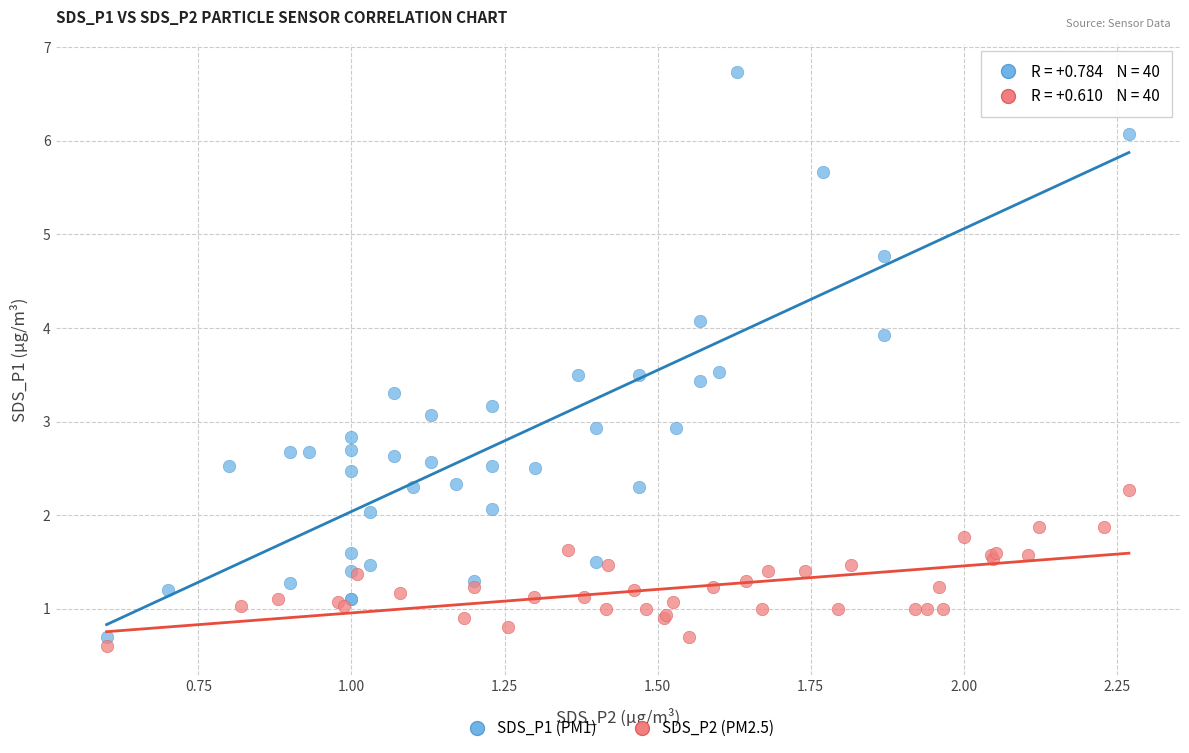

Which series reaches the minimum Y coordinate?

SDS_P2 (PM2.5)